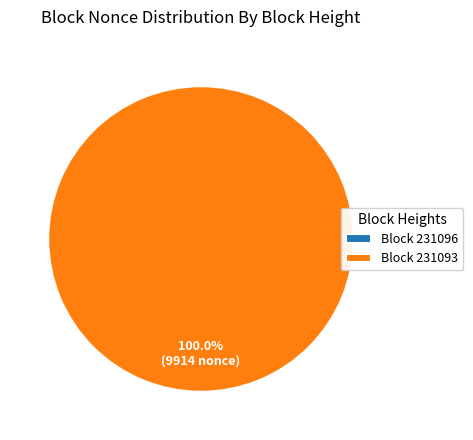

To the nearest percent, what percentage of the pie is 231093?

100%